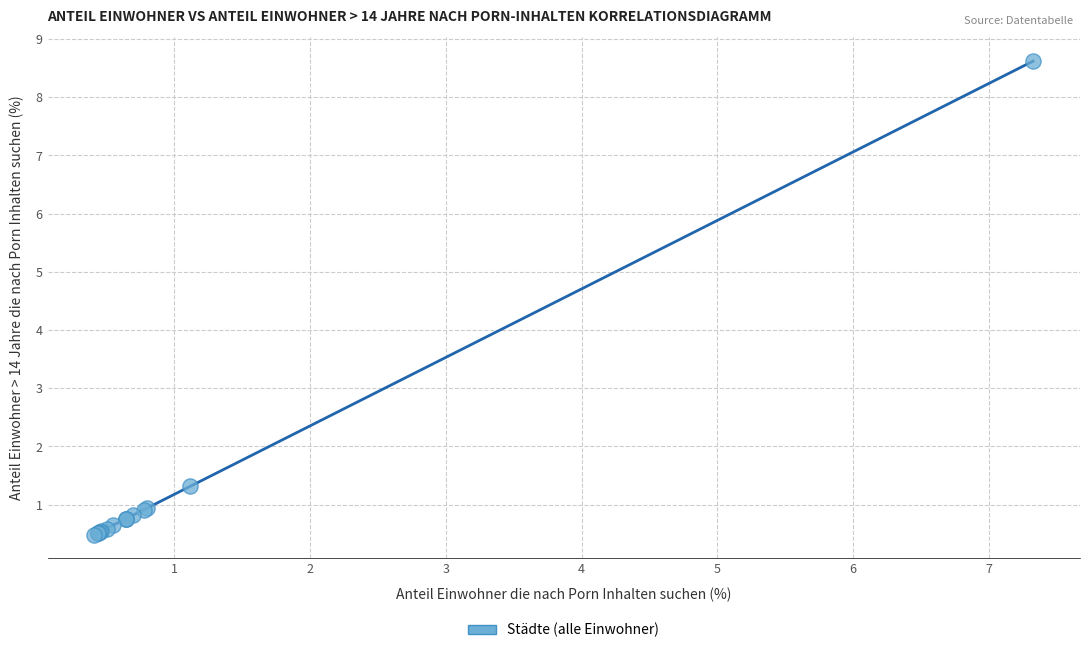

What Y value in the scatter plot is closest to 4?

1.3